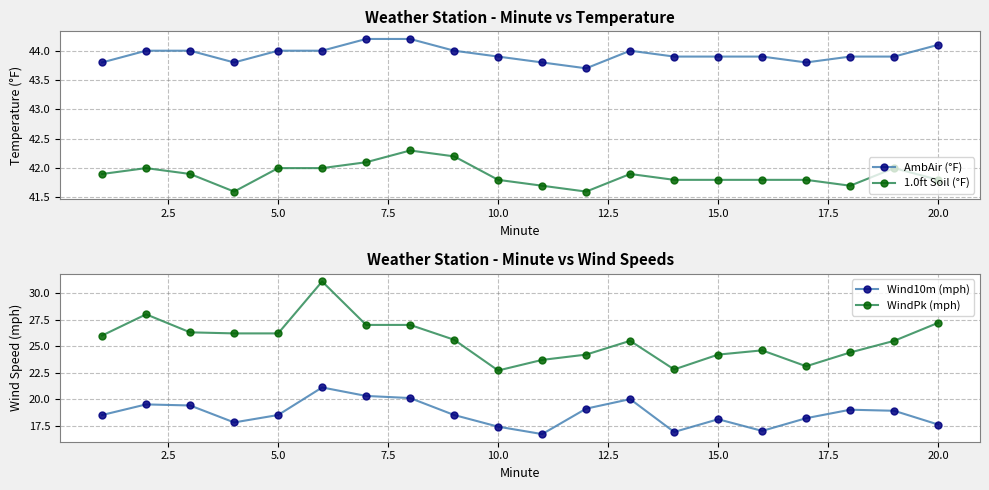

What value does the WindPk (mph) series have at 20.0?

27.2